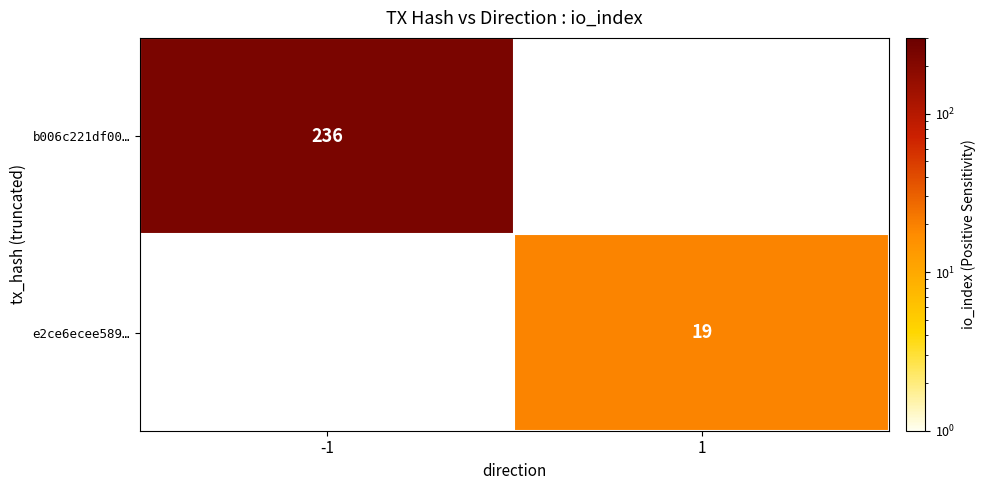

Which category has the lowest value across all series?

1